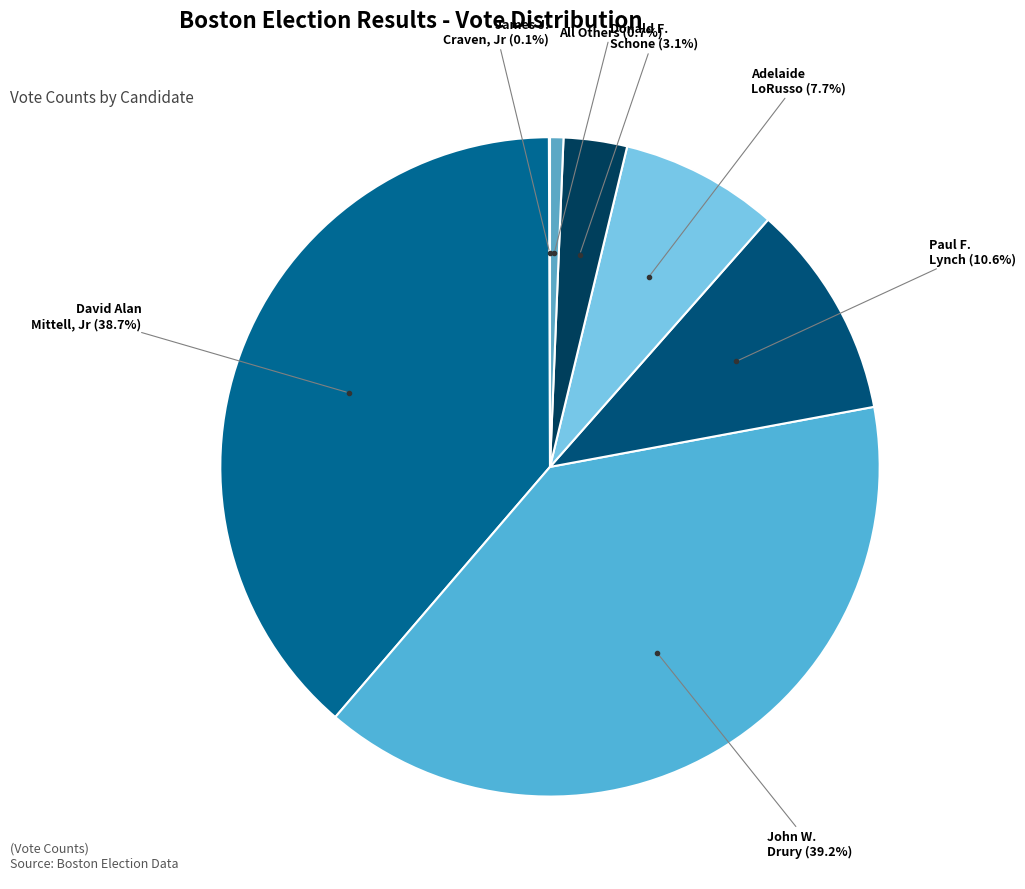

To the nearest percent, what is the difference between the largest and smallest slice percentages?

39%